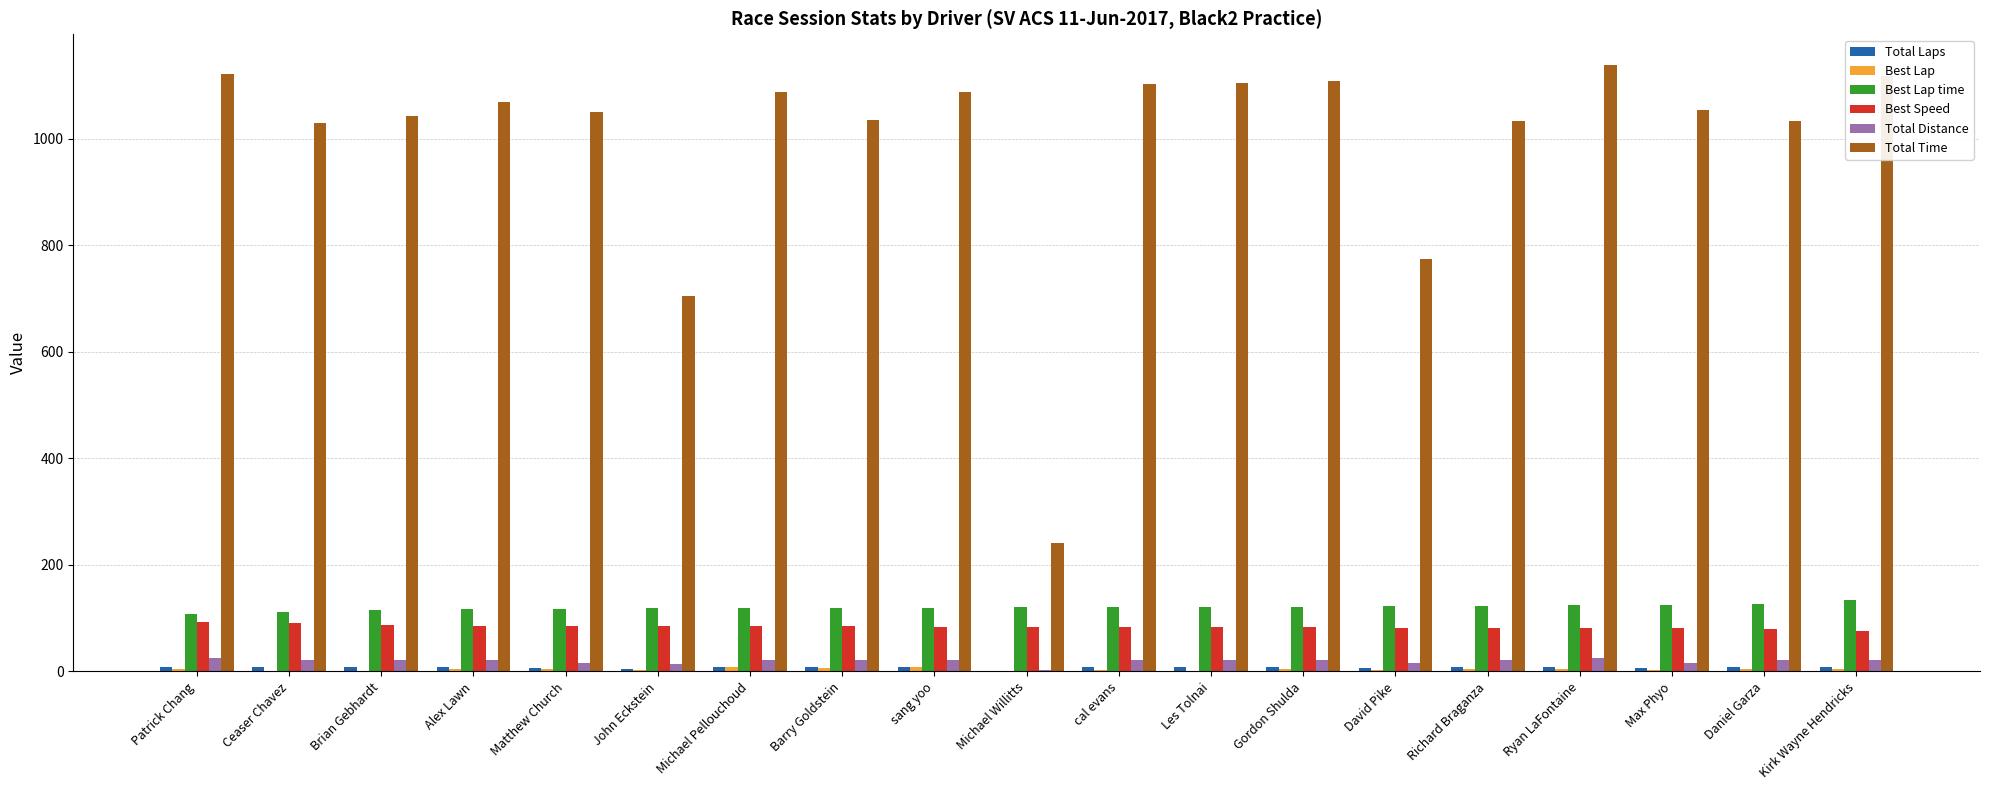

What is the sum of all Total Distance values?

386.4